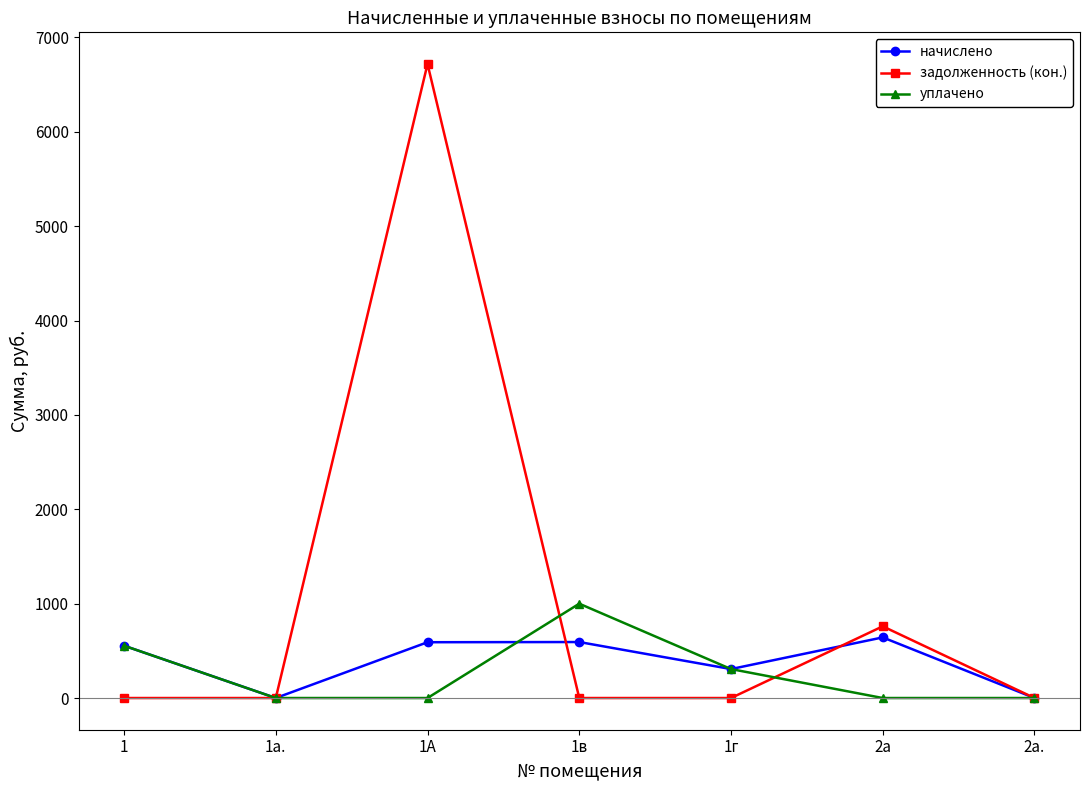

How many lines are shown in the chart?

3